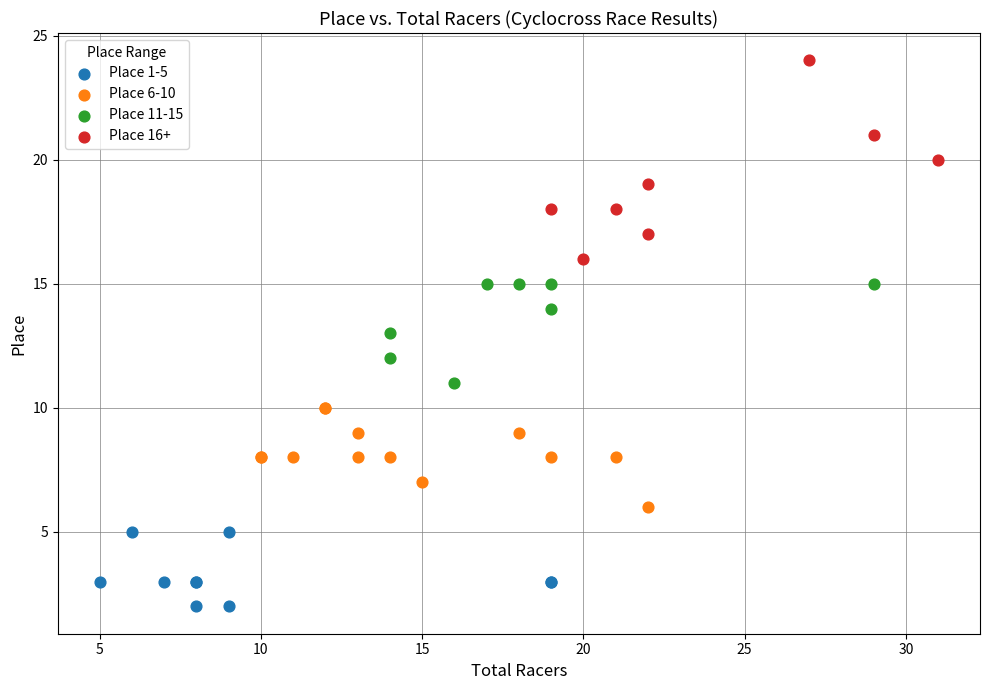

Which series reaches the maximum Y coordinate?

Place 16+